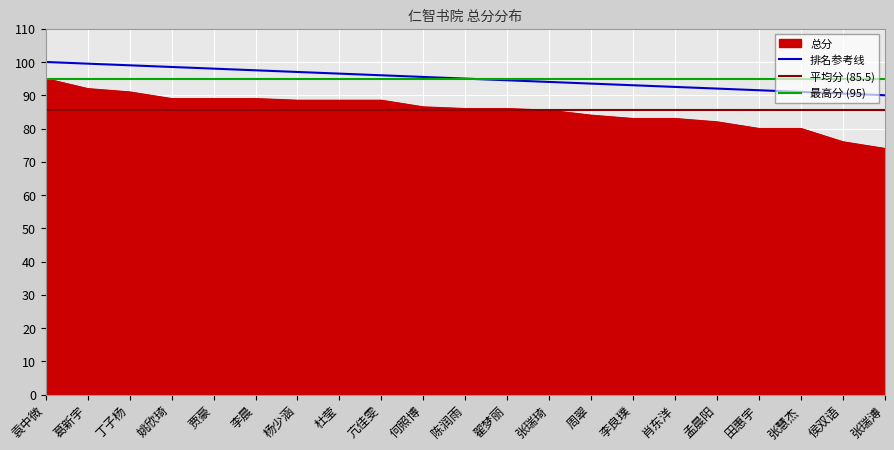

Which has a higher value, 亢佳雯 or 田惠宇?

亢佳雯